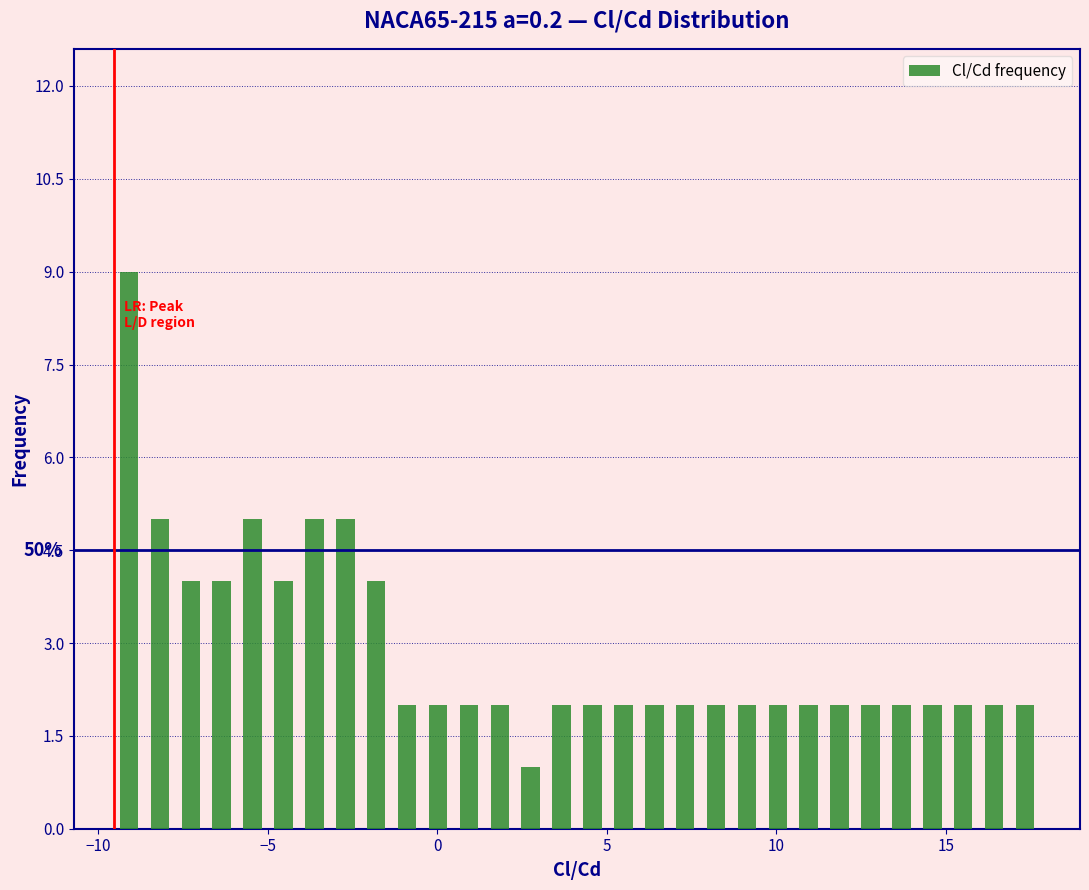

Around what value on the x-axis is the tallest bar? Give the approximate position of its centre, as read against the axis.

-9.0